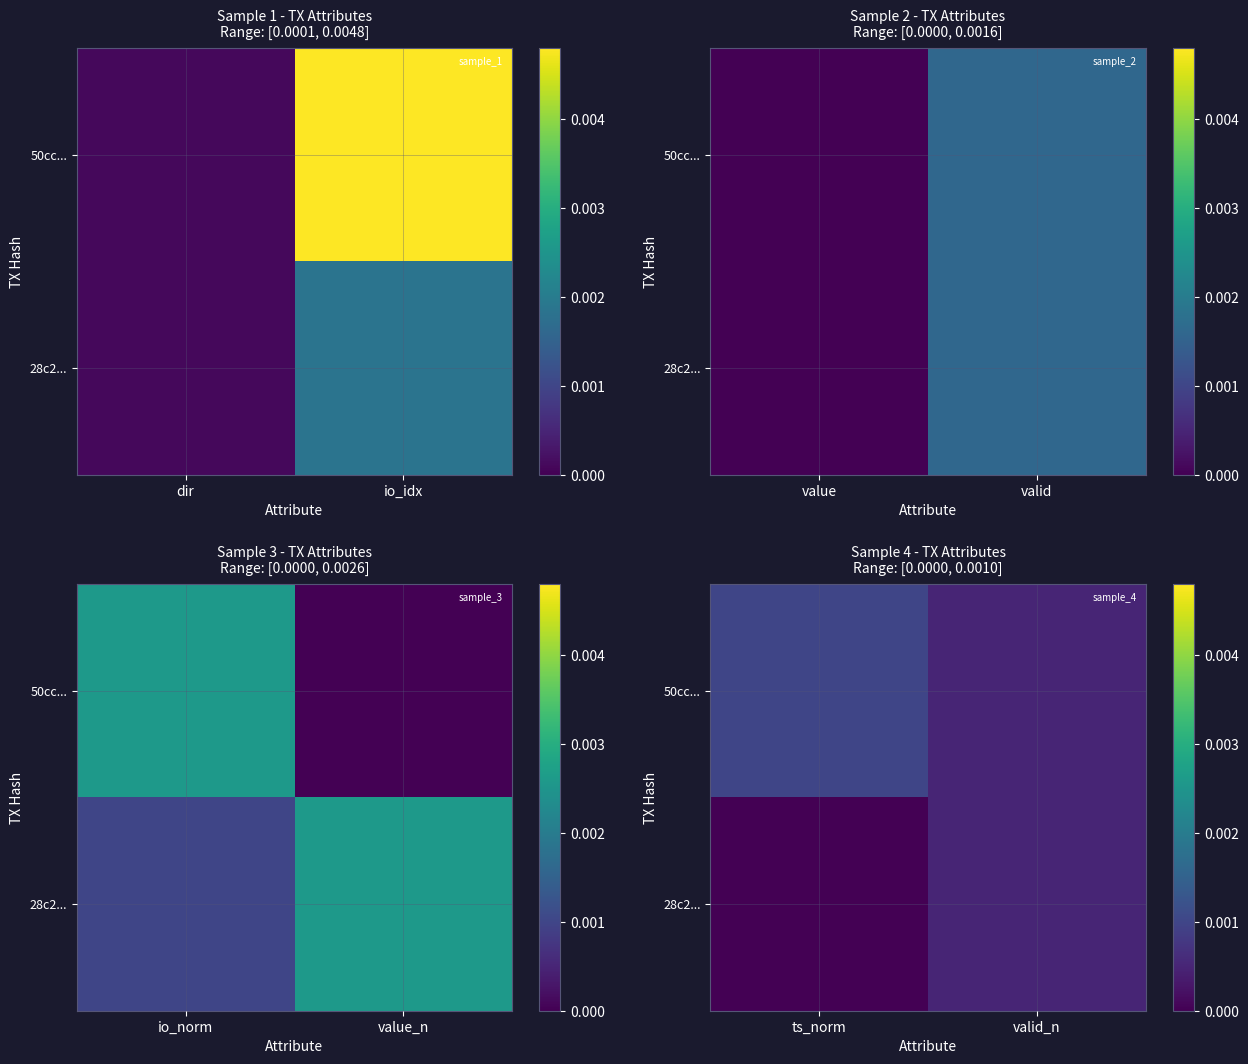

At how many categories does at least one series exceed 0?

2